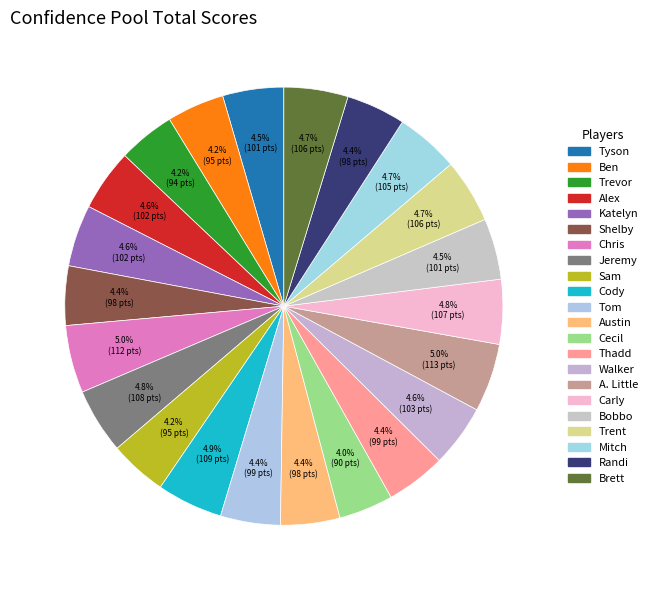

Which has a higher value, Tom or Brett?

Brett